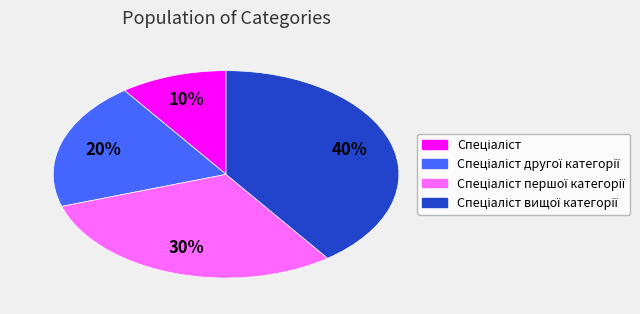

To the nearest percent, what is the average slice percentage?

25%